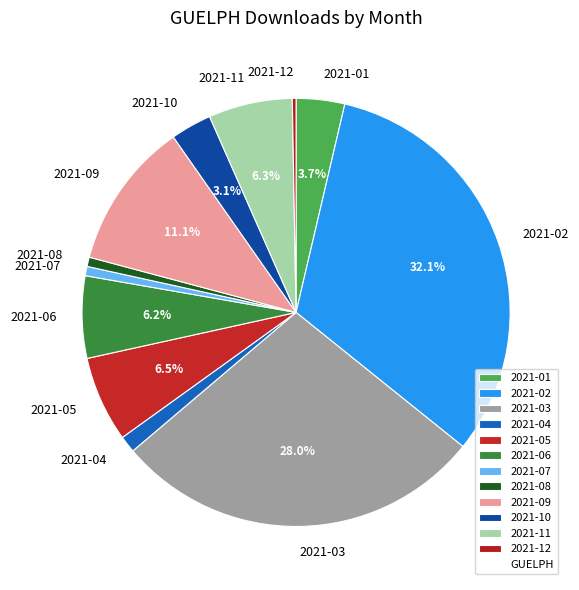

What is the largest slice in the pie chart?

2021-02